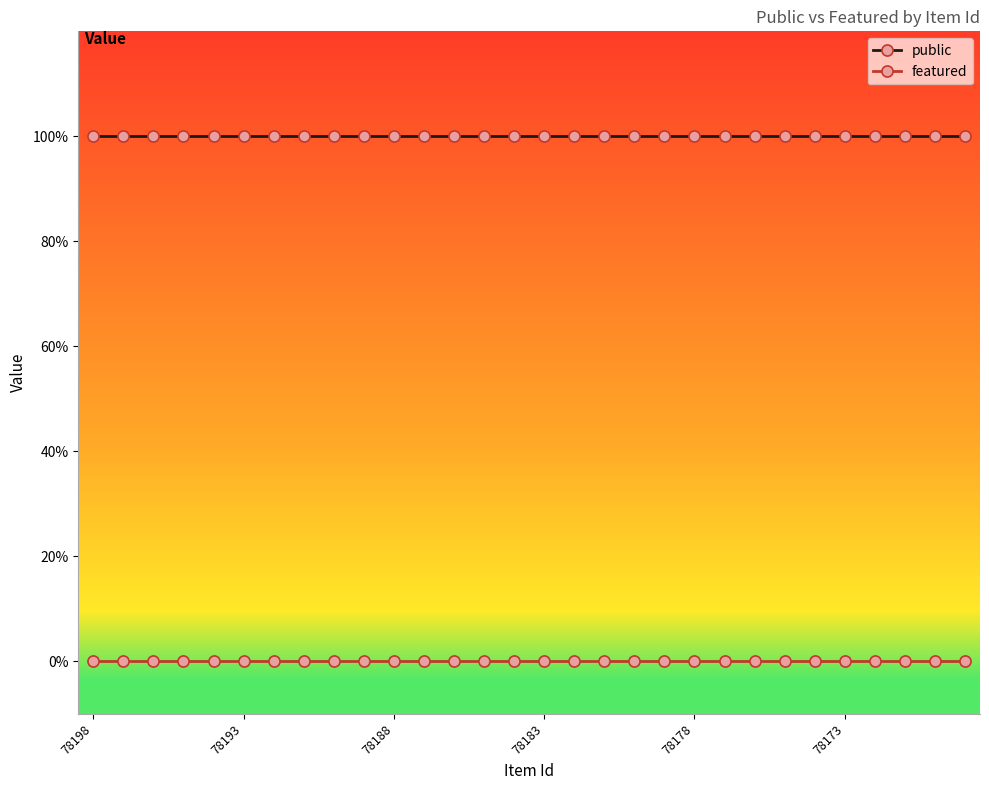

What are all the series names shown in the legend?

public, featured